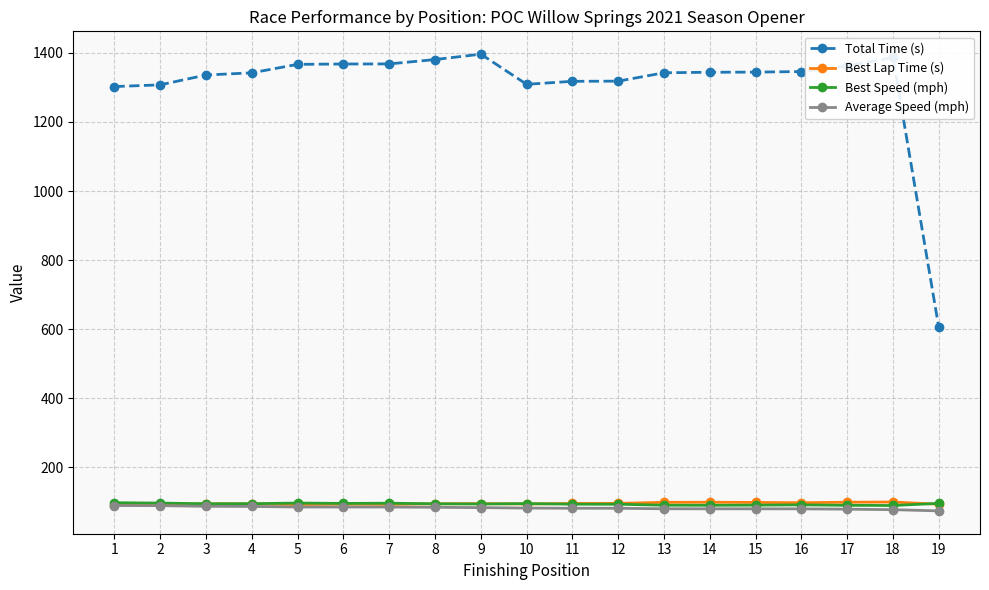

How many lines are shown in the chart?

4